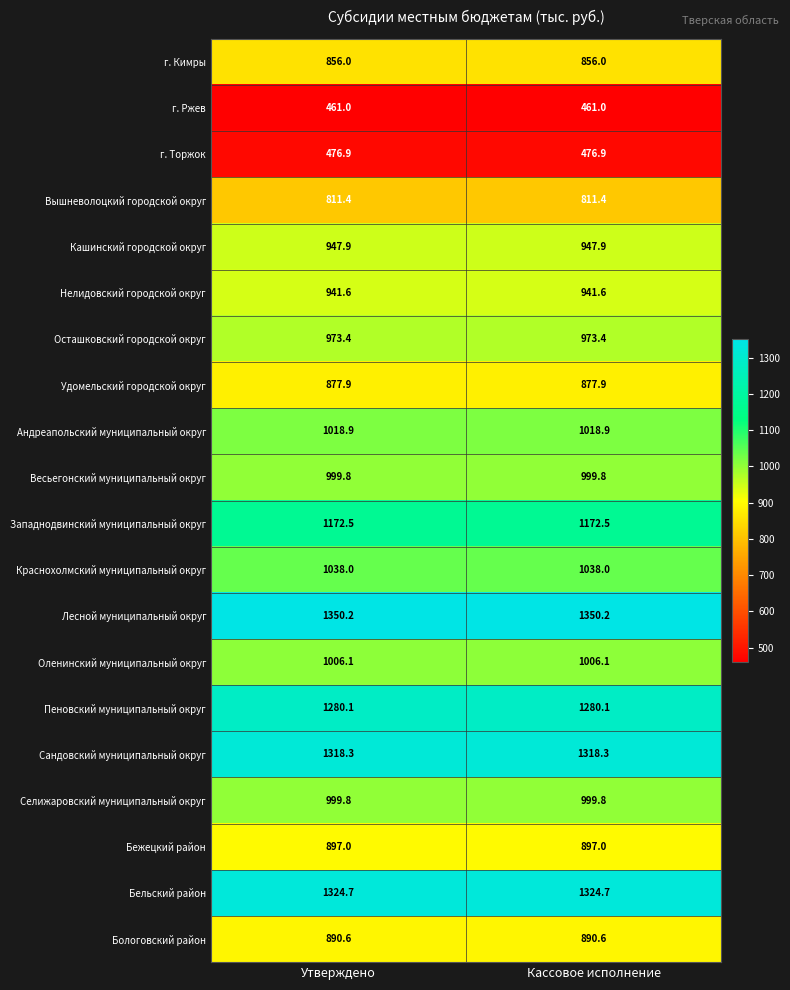

Read the Удомельский городской округ value at Кассовое исполнение.

877.9